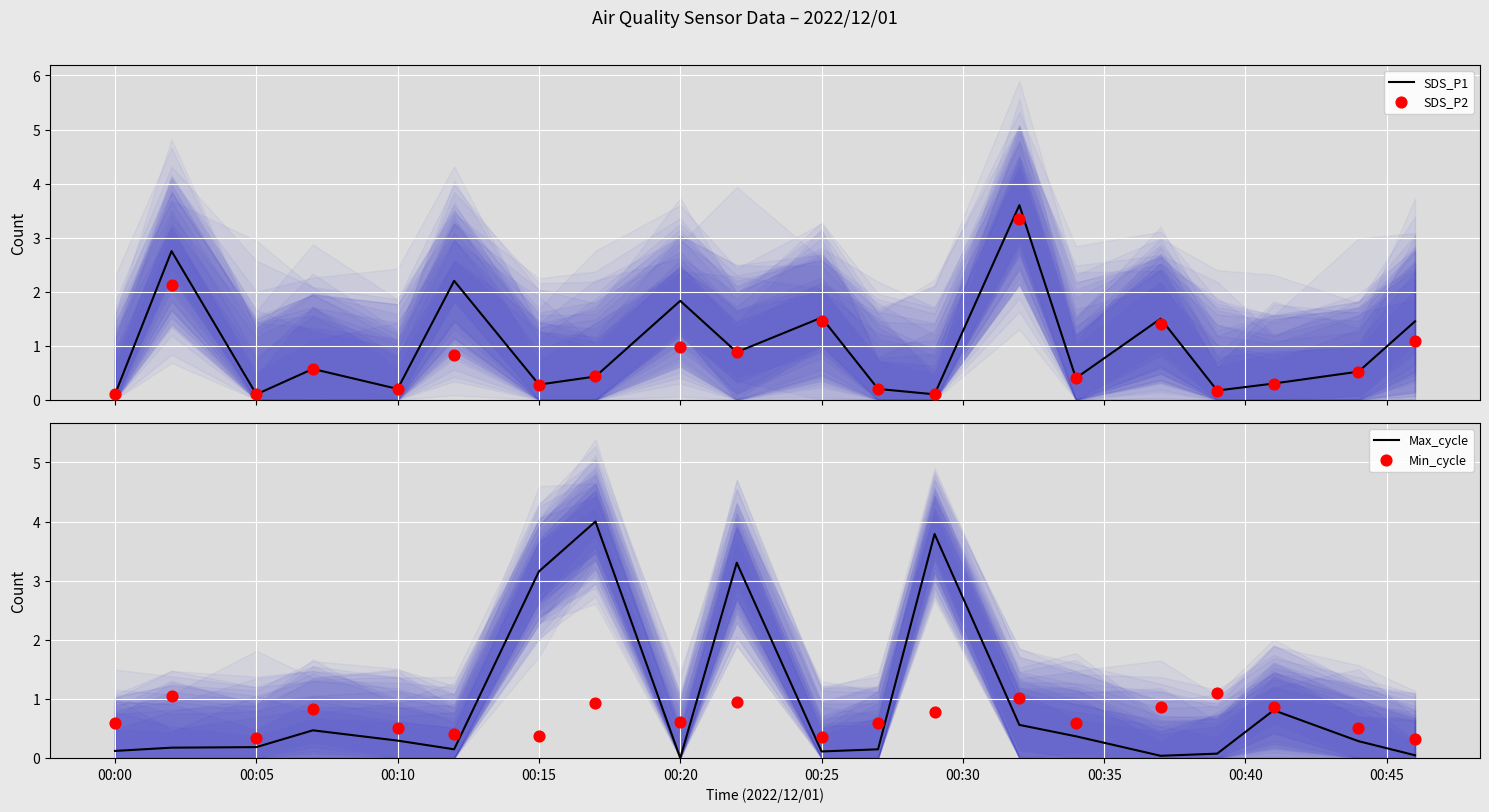

Which series has the largest total across all categories?

SDS_P1